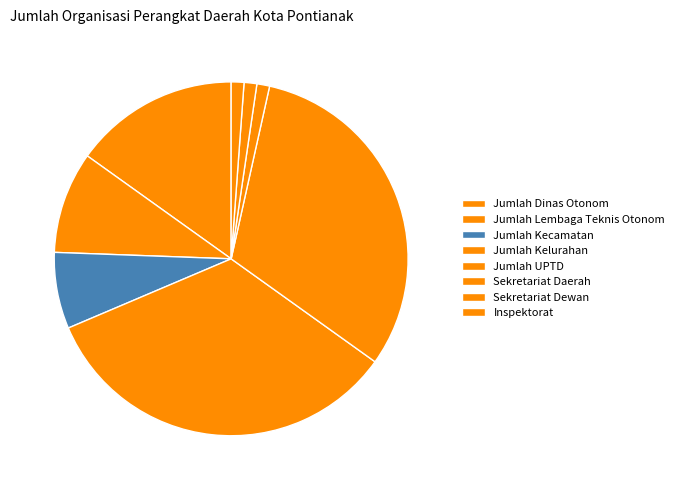

Count the number of slices in the pie.

8